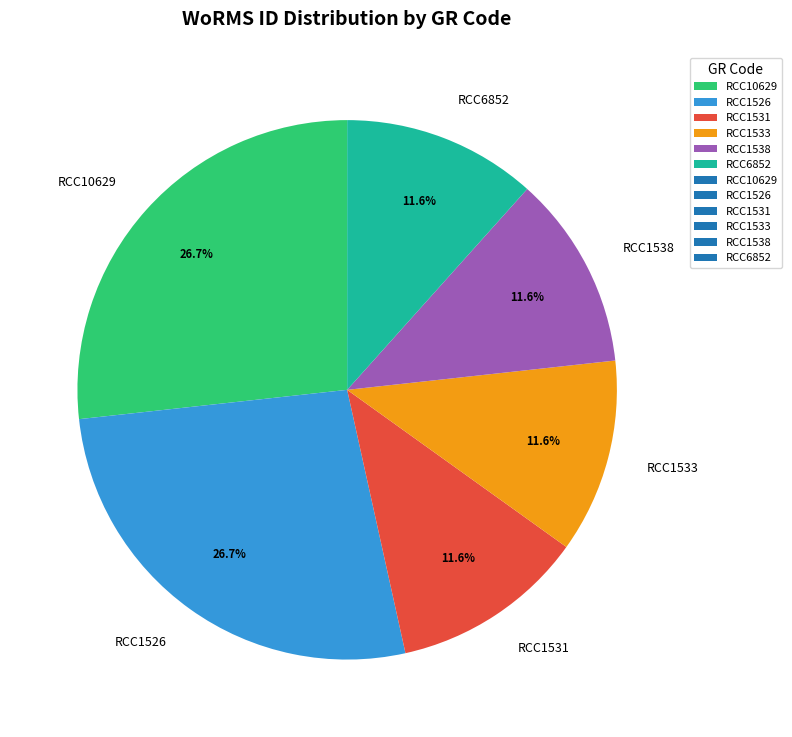

To the nearest percent, what is the difference between the largest and smallest slice percentages?

15%